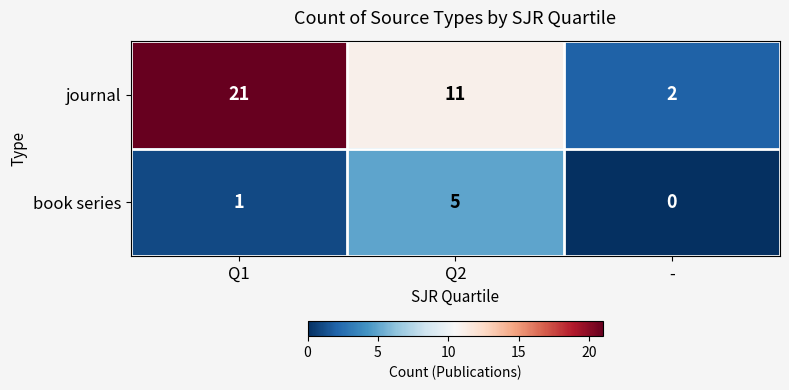

Rank the series by their maximum value, from lowest to highest.

book series, journal